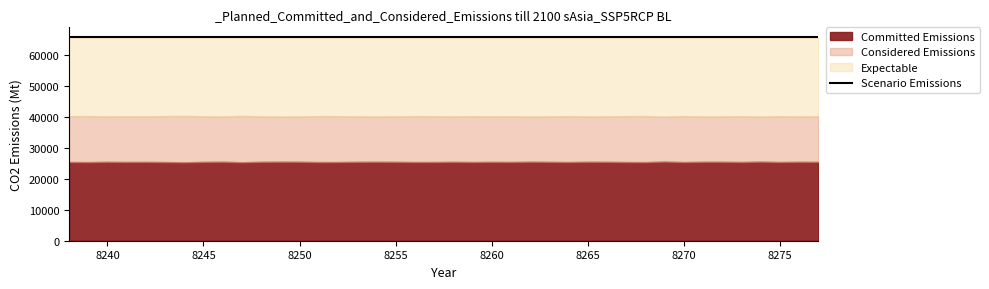

Which series has the widest spread of values?

Committed Emissions